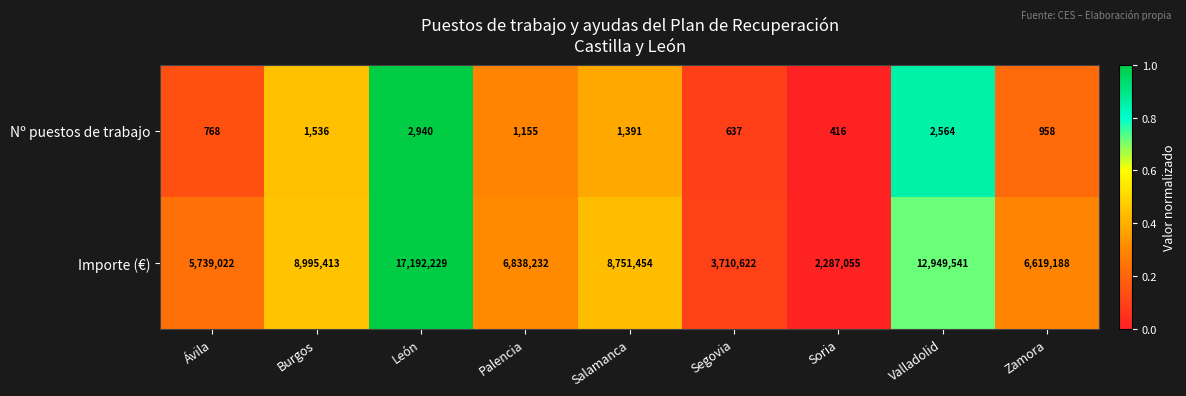

How many series are shown in this chart?

2